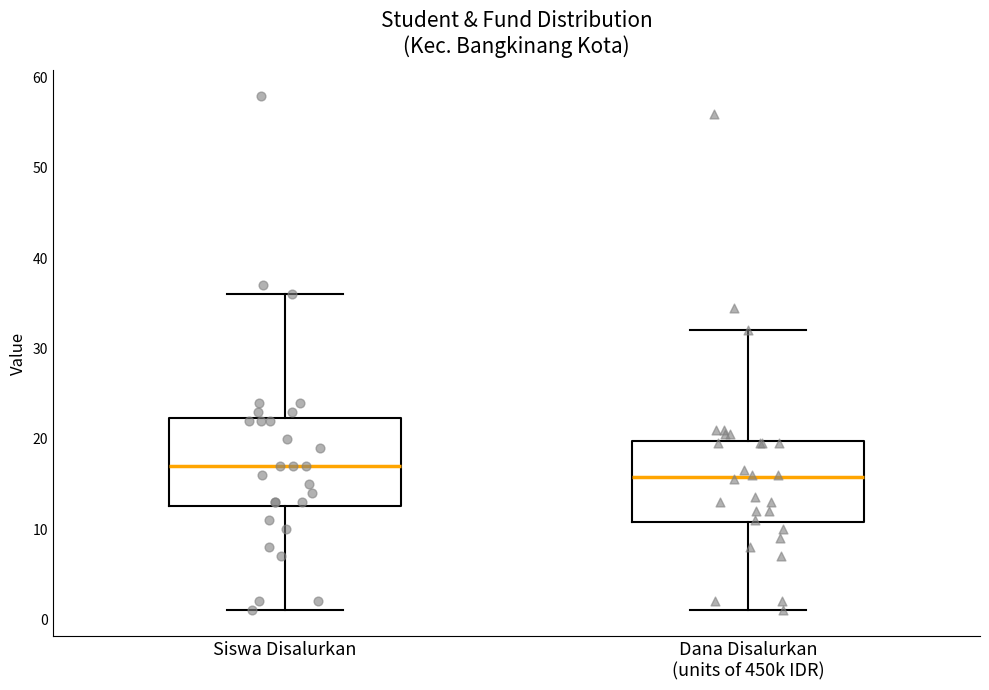

Reading left to right, read every box against the y-axis: the position of its median line, the range the box covers, and the ends of its whiskers. The values are not printed on the chart, so give them approximately, as read against the axis.

Siswa Disalurkan: median 17, box 13 to 22, whiskers 1 to 36
Dana Disalurkan (units of 450k IDR): median 16, box 11 to 20, whiskers 1 to 32